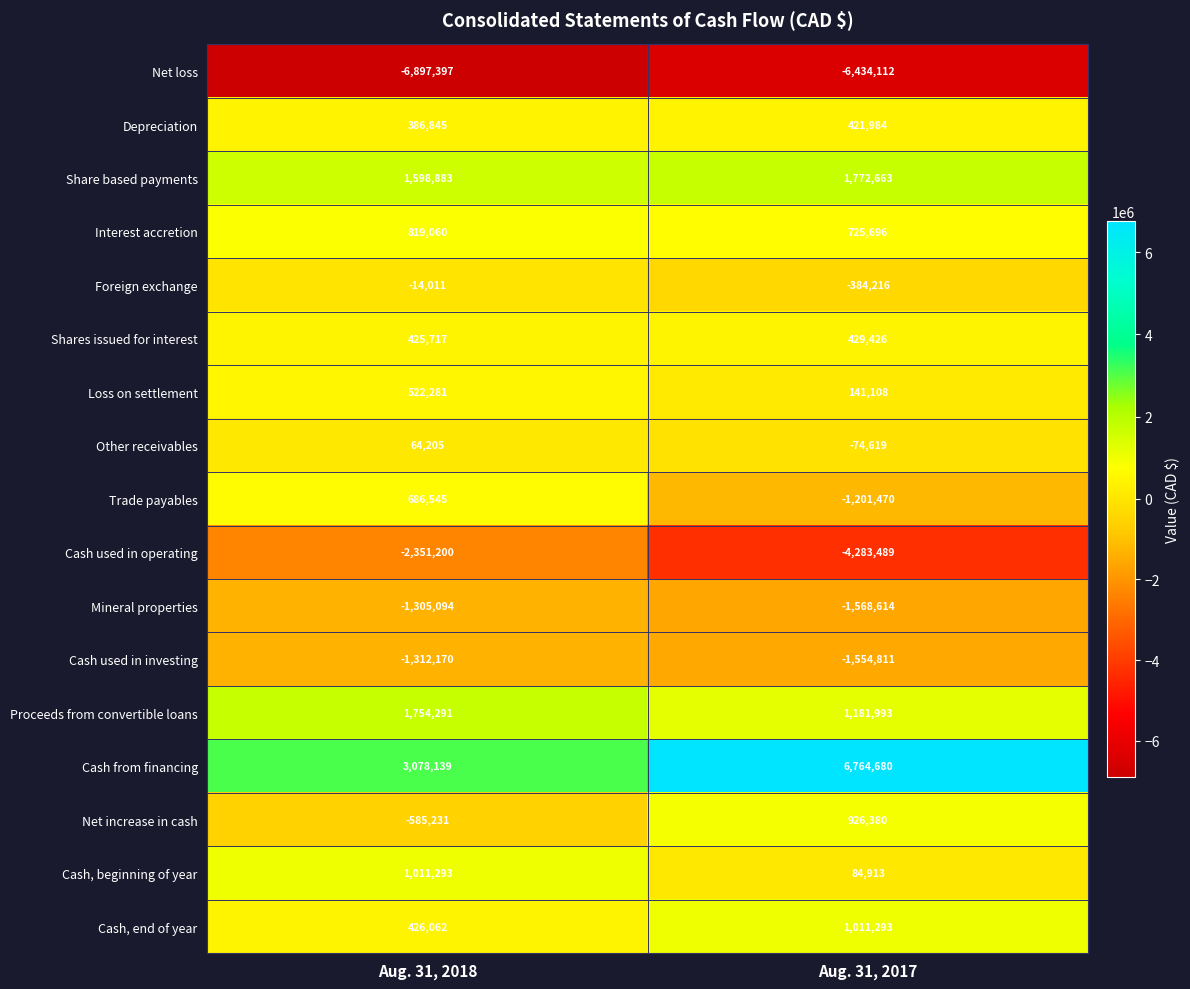

How many series are shown in this chart?

17